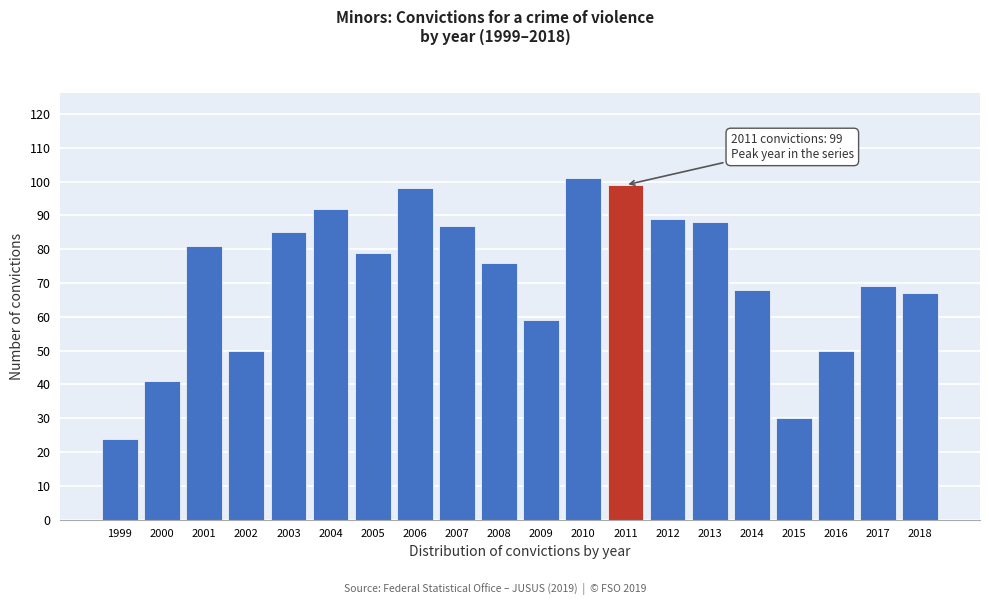

Reading left to right, list all the values displayed in this chart.

24	41	81	50	85	92	79	98	87	76	59	101	99	89	88	68	30	50	69	67